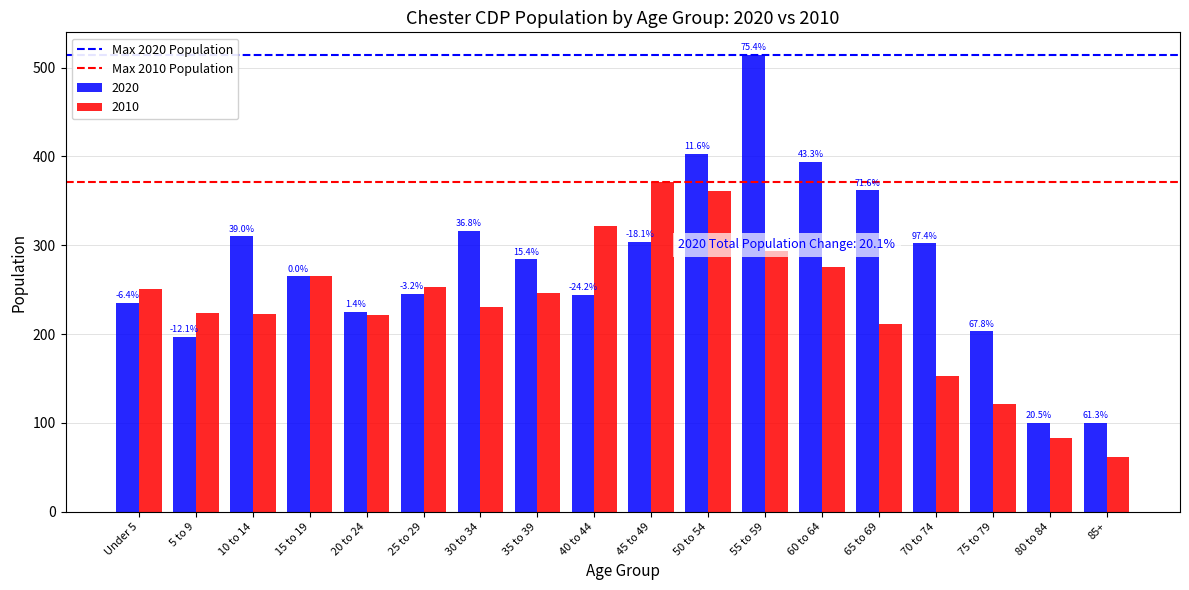

Are the bars horizontal?

No